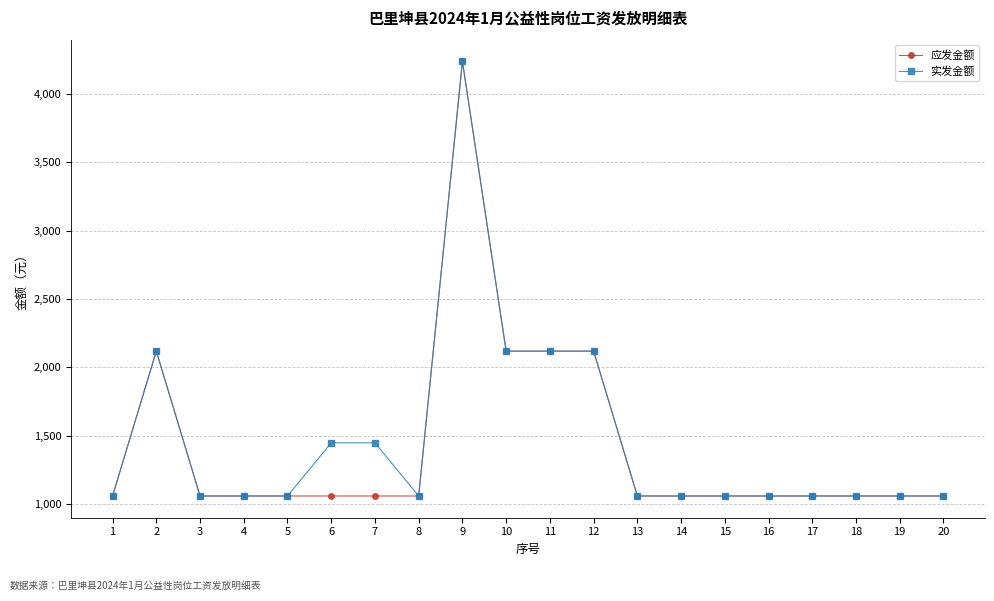

At which category does 应发金额 reach its first local peak?

2